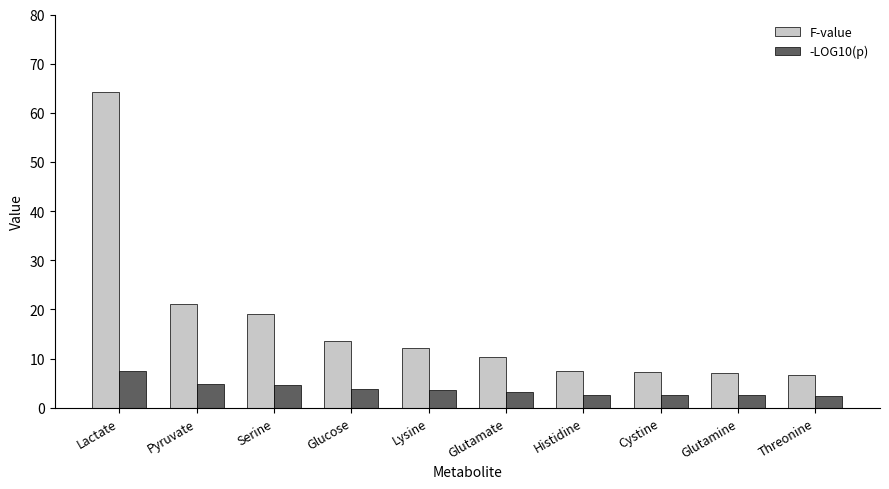

What is the difference between the -LOG10(p) values at Serine and Glutamine?

2.1